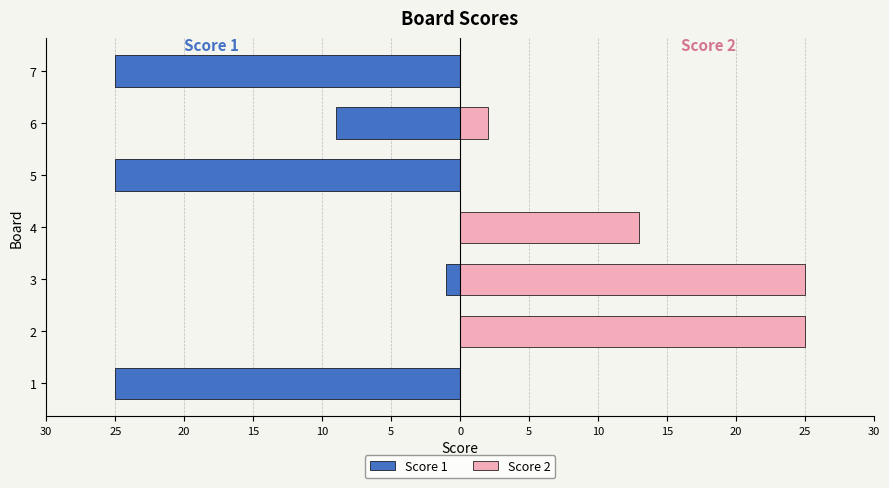

How many bars are there in each group?

2